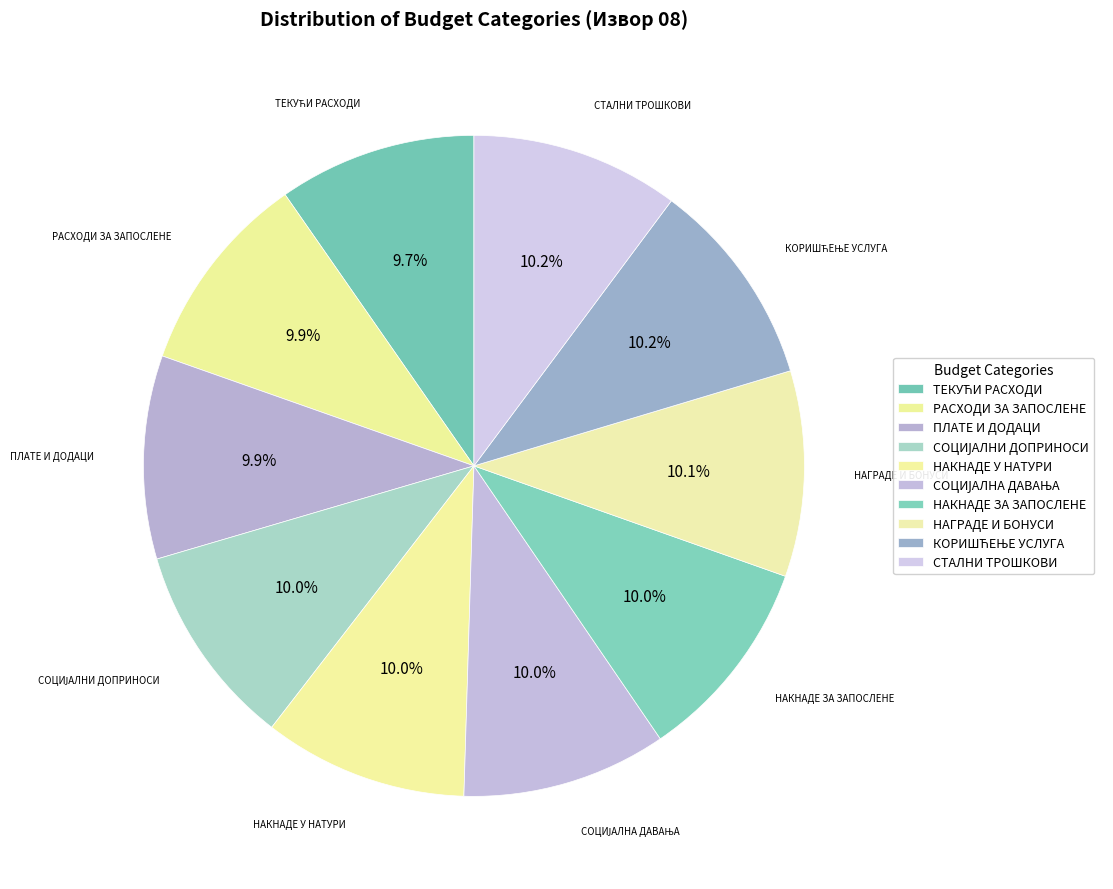

Which category has the biggest portion of the pie?

СТАЛНИ ТРОШКОВИ